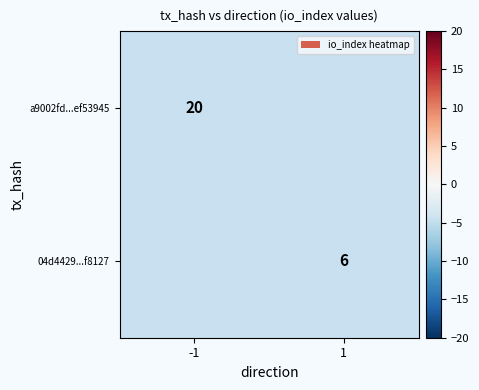

True or false: 04d4429...f8127 has a value of 6 at 1.

True